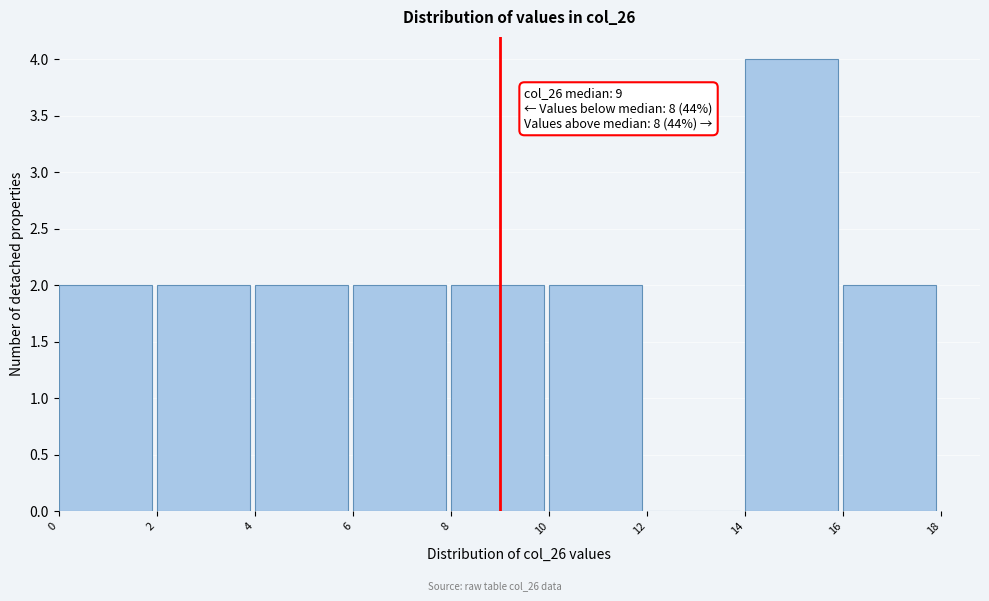

Which range on the x-axis has the tallest bar?

14 to 16